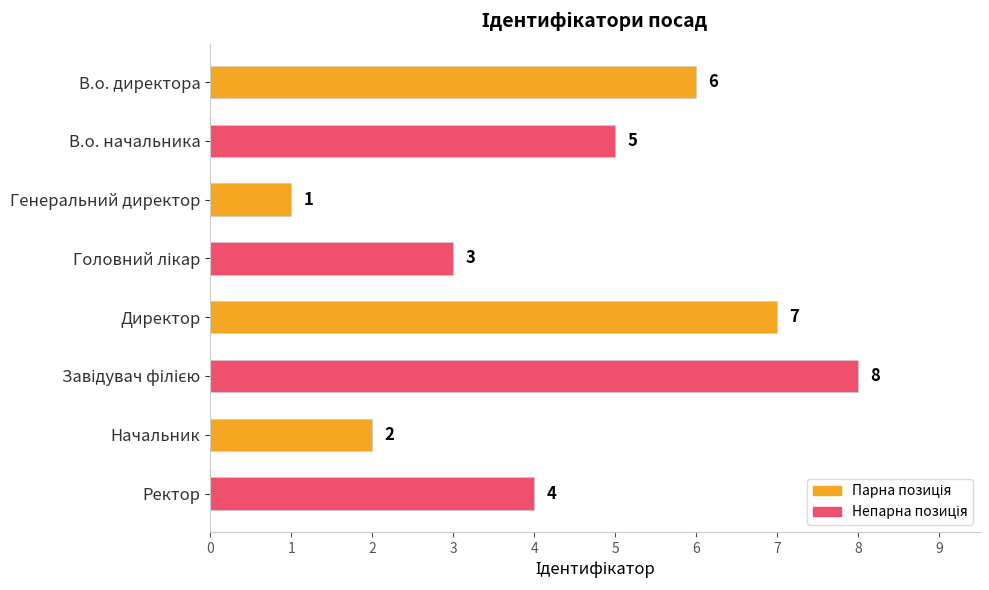

Where is the data nearest to the value 4?

Ректор